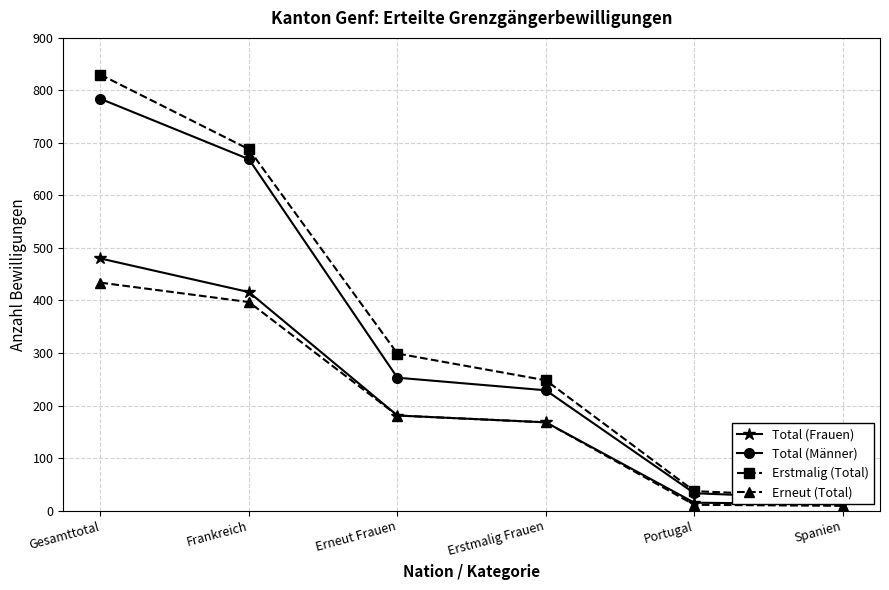

What is the difference between the second highest and minimum values in the Erneut (Total) series?

388